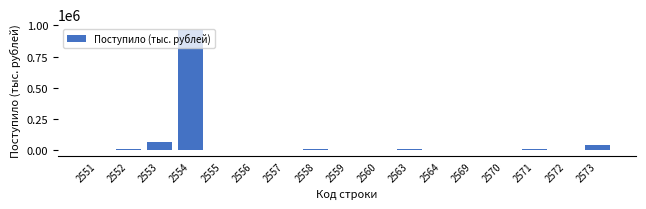

What is the maximum value shown in the chart?

962467